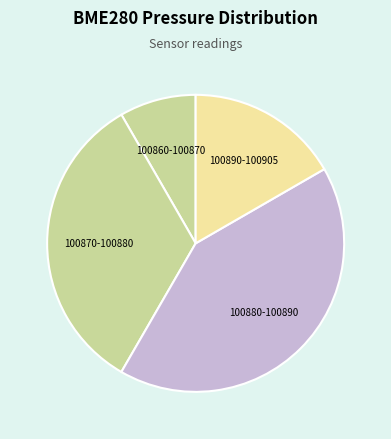

Which slice is the largest?

100880-100890